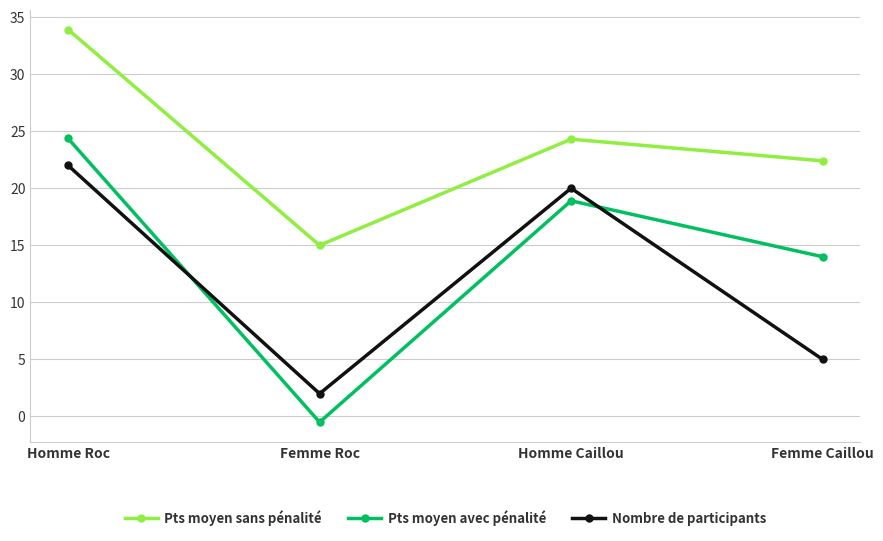

What is the difference between the maximum and minimum values in the Pts moyen sans pénalité series?

18.9